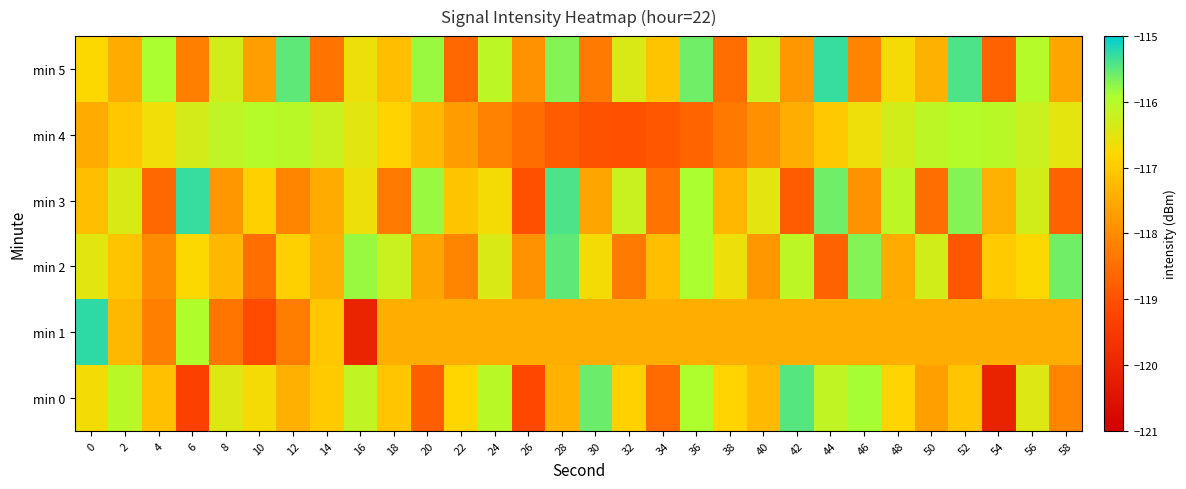

What is the spread (max minus min) of values at 16?

4.2